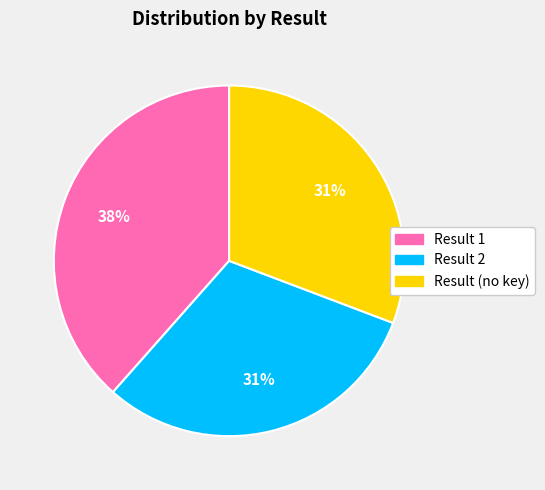

To the nearest percent, what is the average slice percentage?

33%